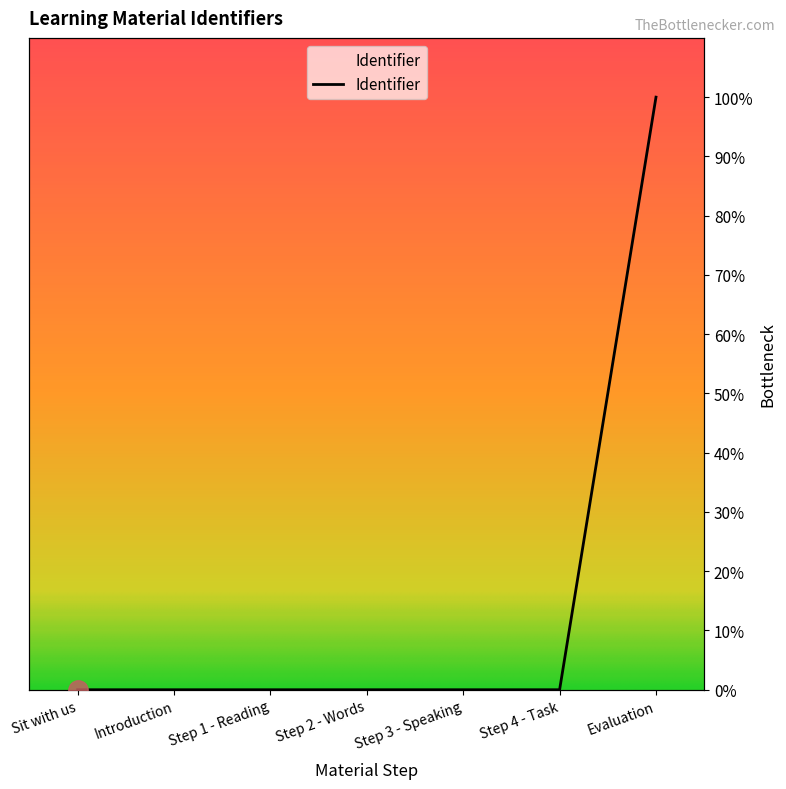

Between Step 4 - Task and Sit with us, which is larger?

Step 4 - Task